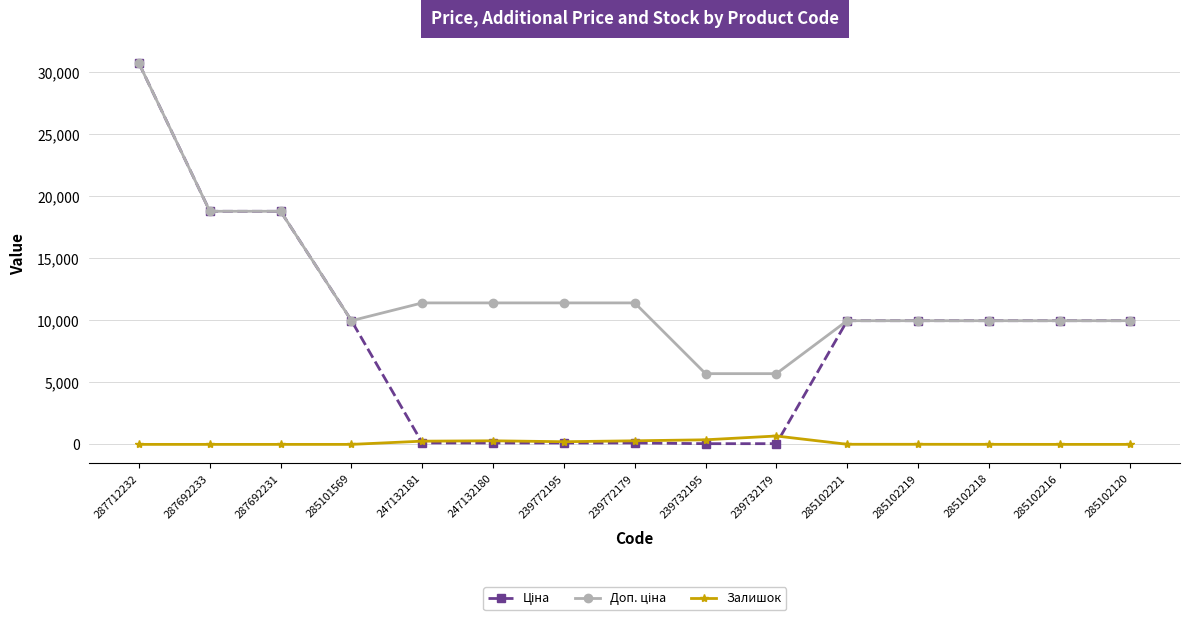

At how many categories does at least one series exceed 11985?

3